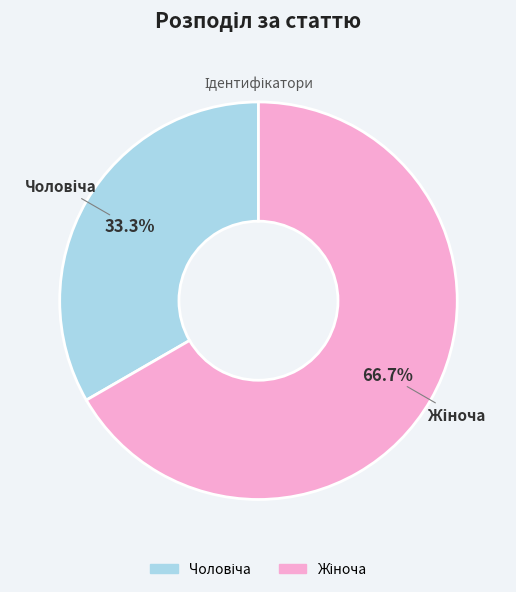

Does any single category account for the majority?

Yes